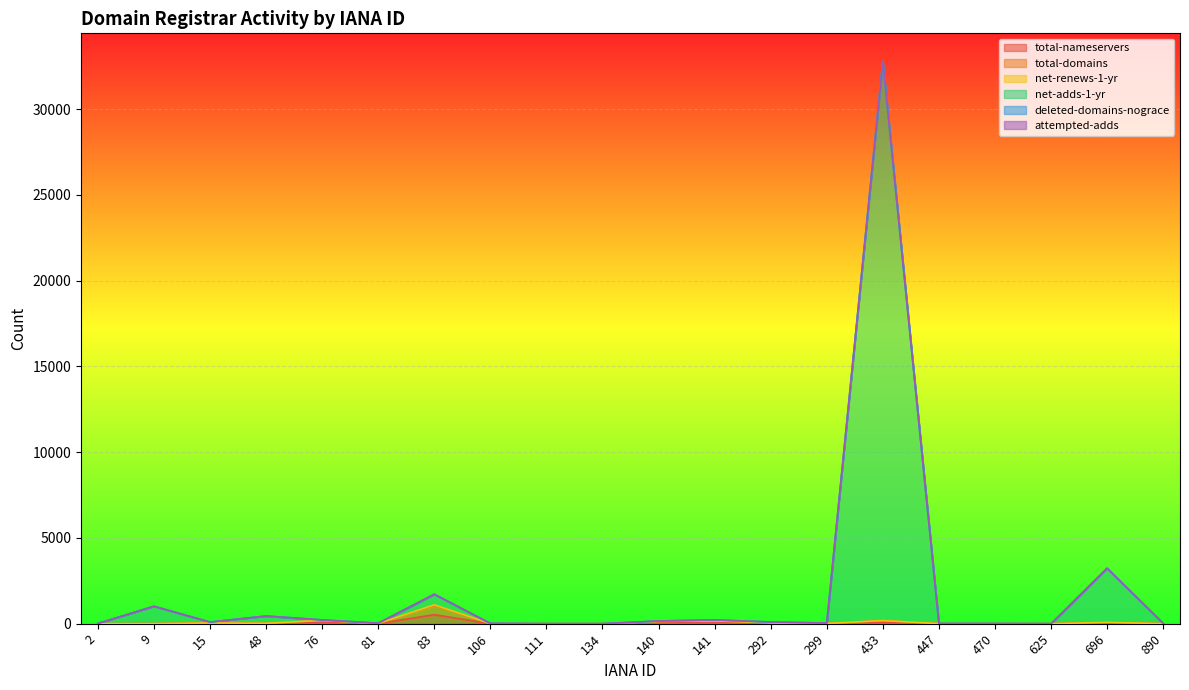

At which label does net-adds-1-yr first exceed 94?

9